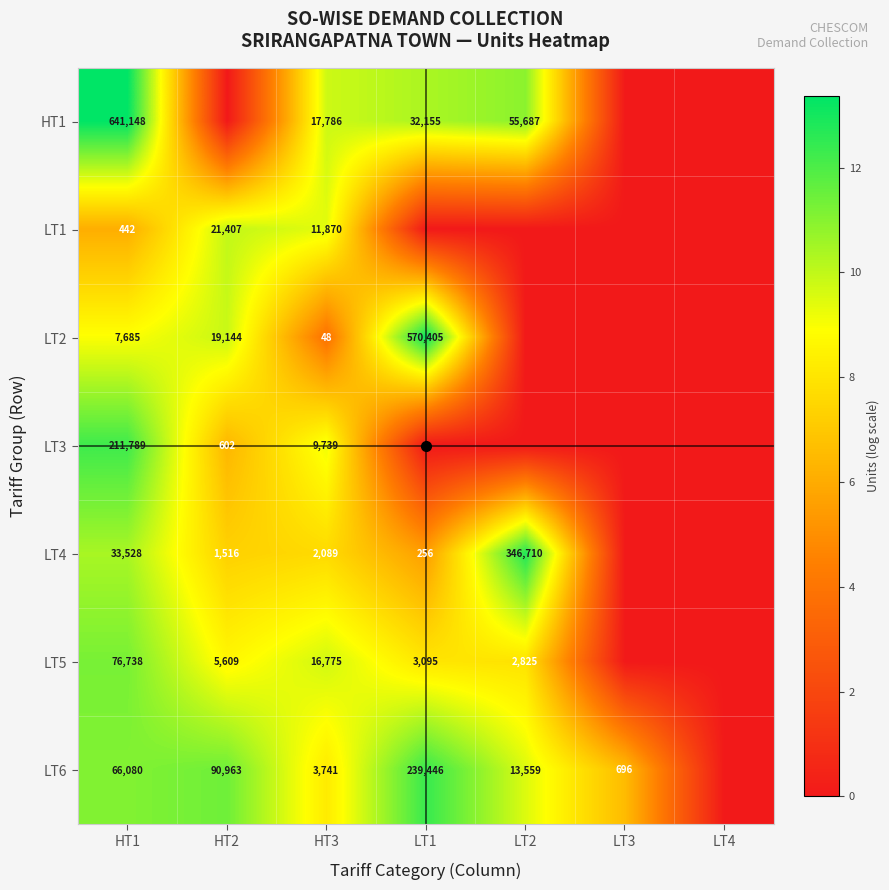

Which label corresponds to the largest value in the chart?

HT1